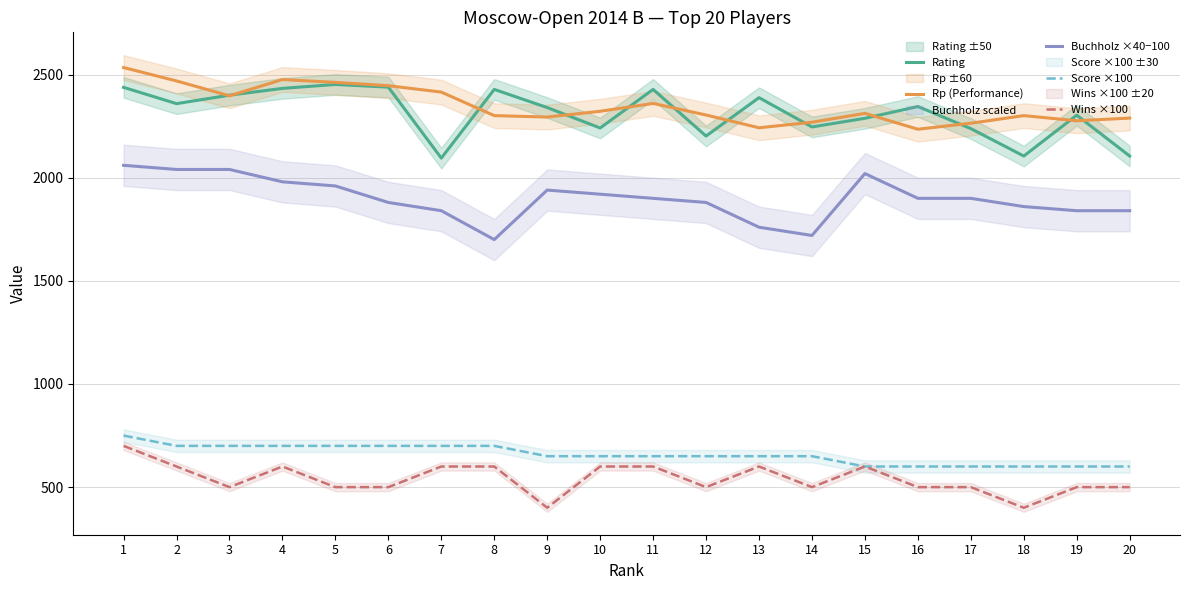

What is the minimum value shown in the chart?

400